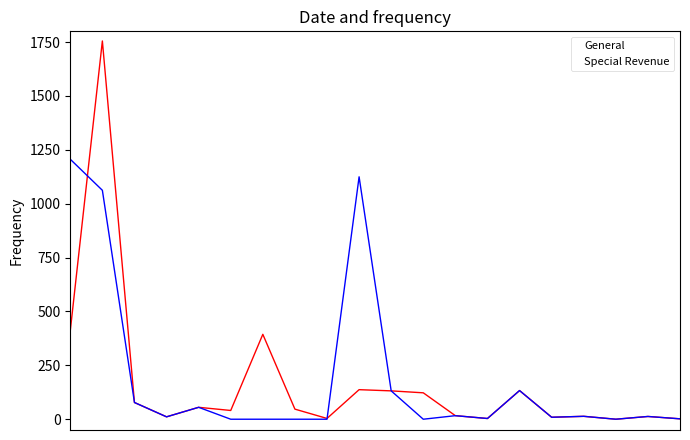

What is the greatest value displayed?

1755.3